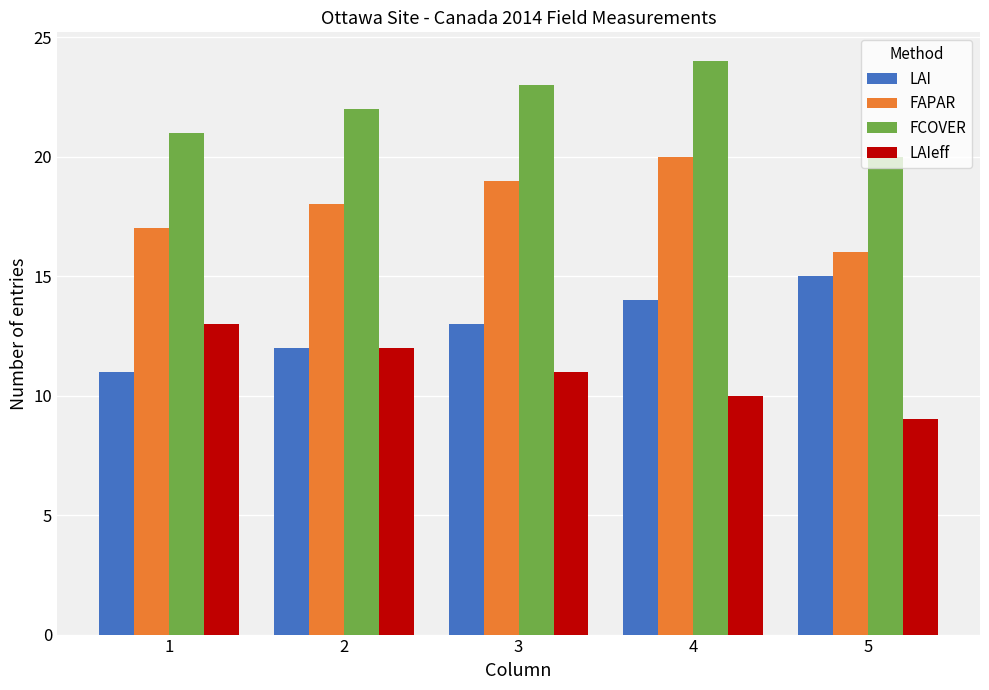

What is the approximate value of FAPAR at 2?

18